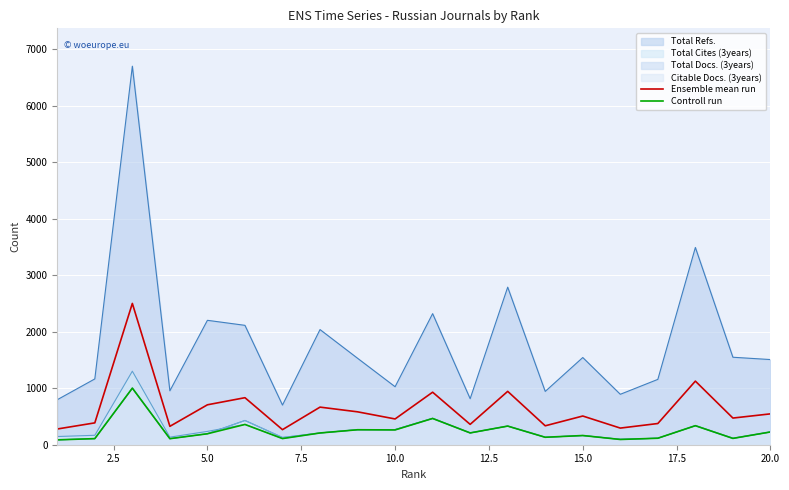

Does the chart display data point markers on the line(s)?

No